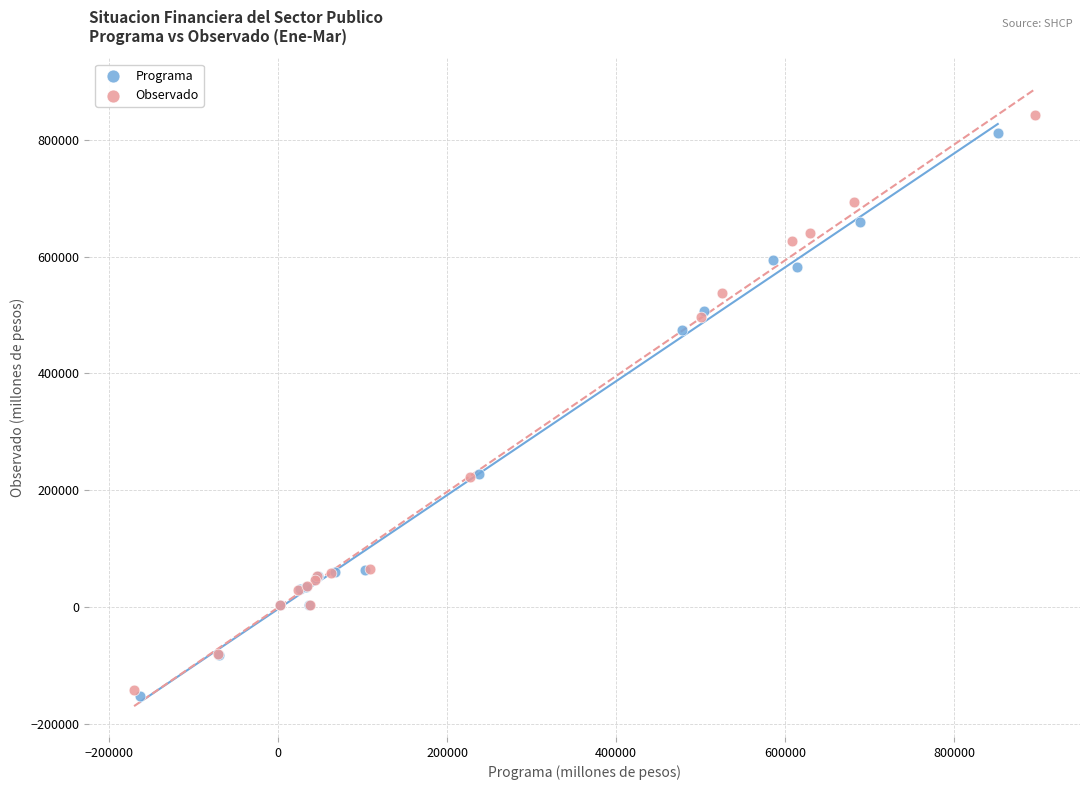

Which series has the largest Y range (max minus min)?

Observado